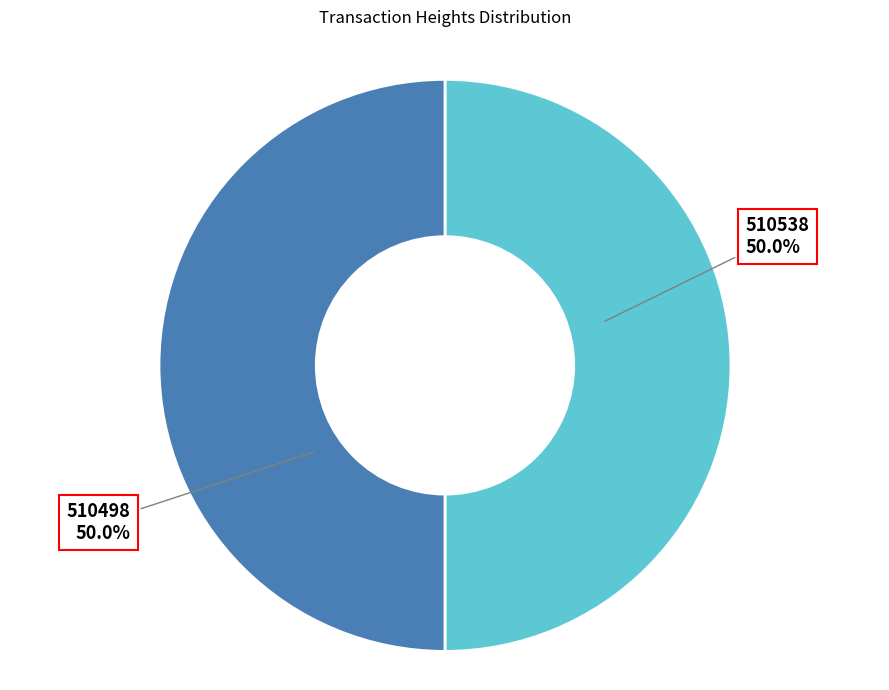

What is the ratio of the value at 510538 to the value at 510498?

1.0